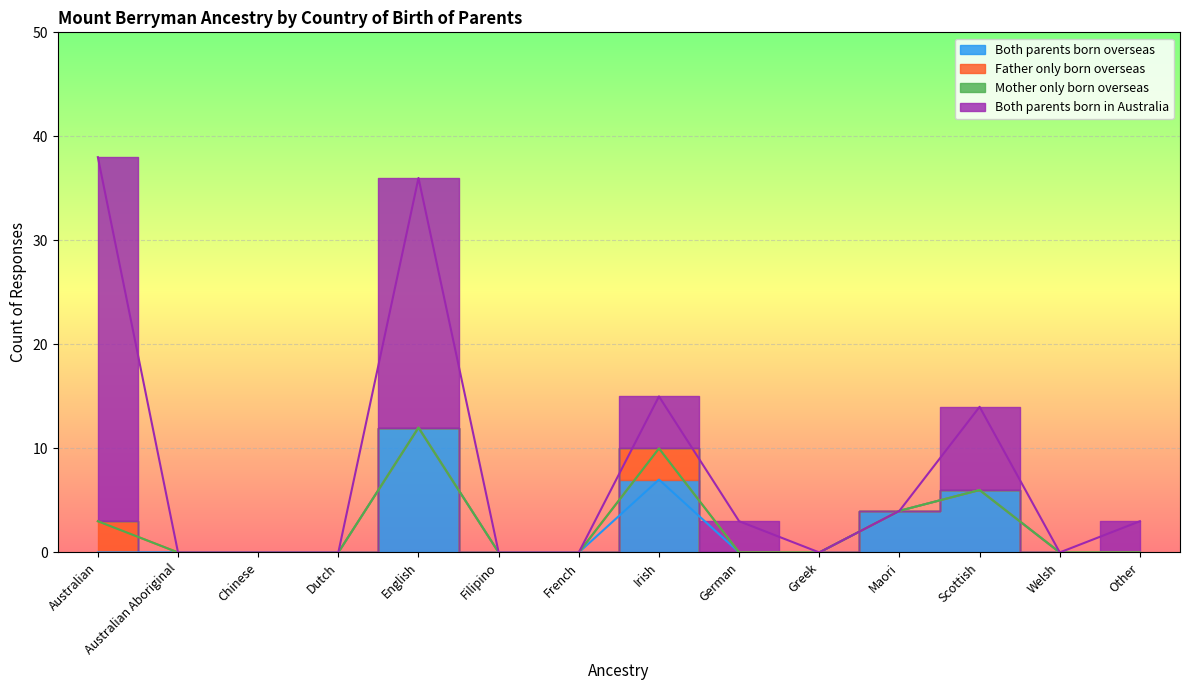

Rank the series at Maori from highest to lowest value.

Both parents born overseas, Father only born overseas, Mother only born overseas, Both parents born in Australia